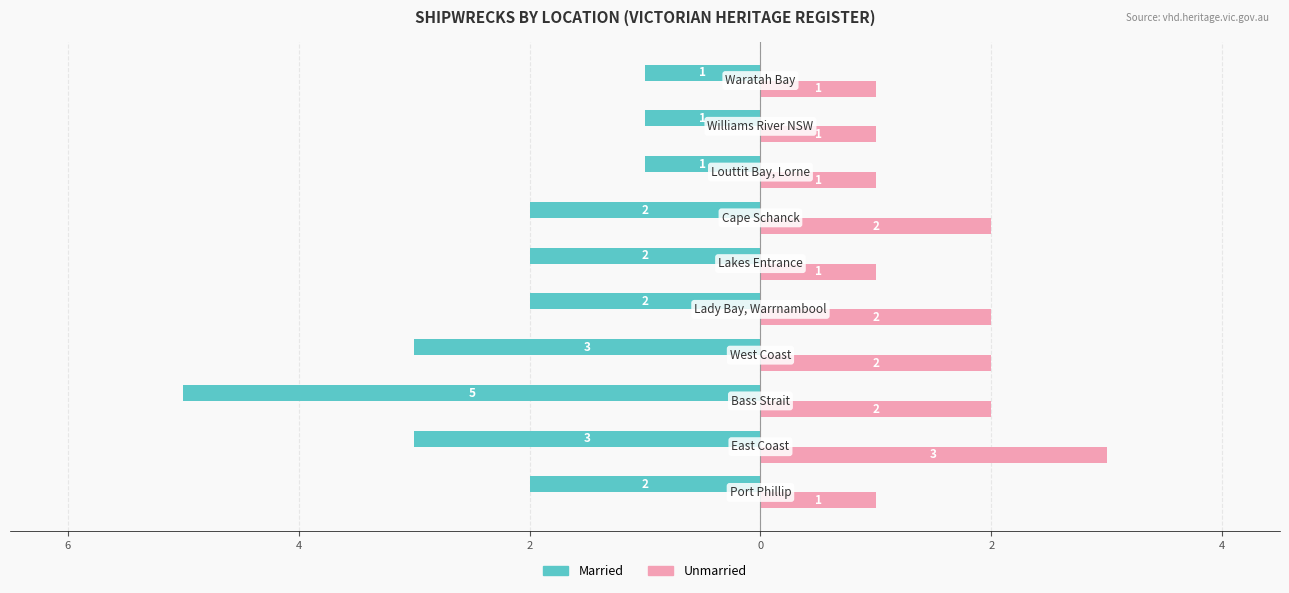

What is the difference between the maximum and minimum values in the Married series?

4